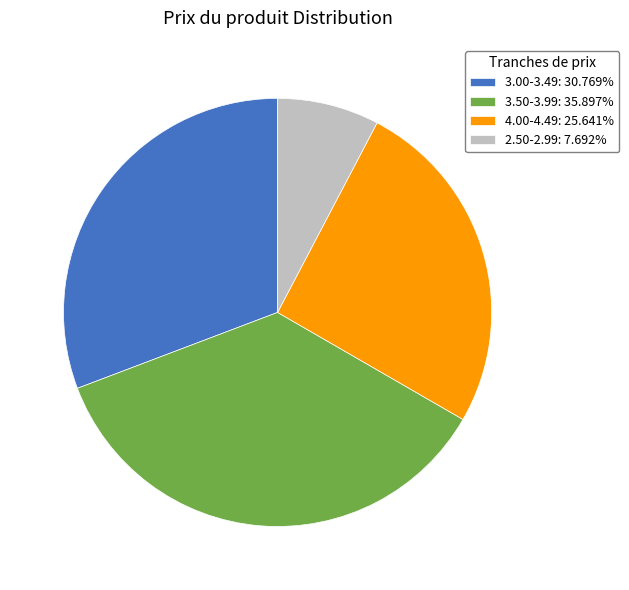

Approximately how many times larger is the value at 3.50-3.99: 35.897% compared to 2.50-2.99: 7.692%?

4.7